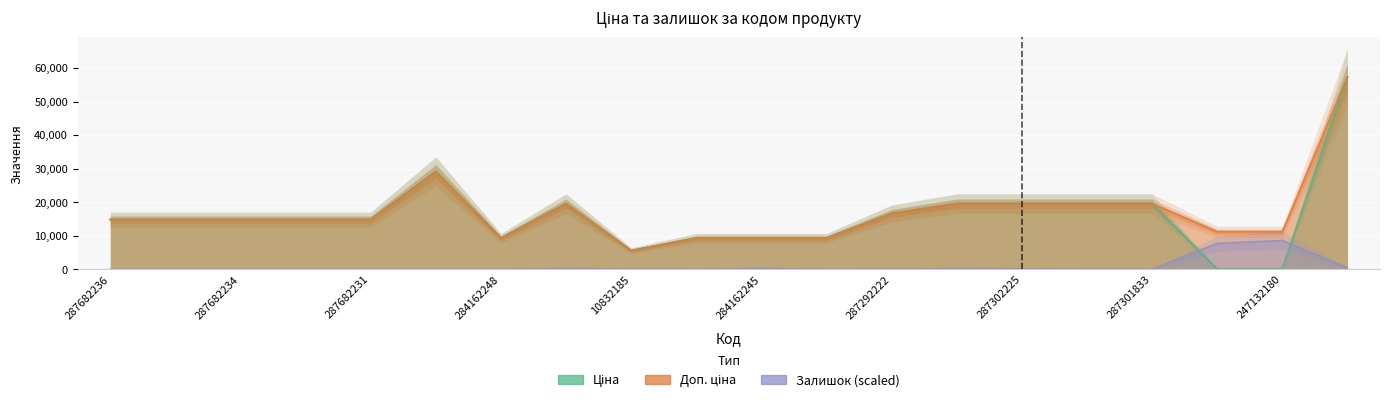

Rank the categories by Доп. ціна value from lowest to highest.

10832185, 284162248, 284162246, 284162245, 284162244, 247132181, 247132180, 287682236, 287682235, 287682234, 287682233, 287682231, 287292222, 287302223, 287302226, 287302225, 287302224, 287301833, 287702232, 285662232